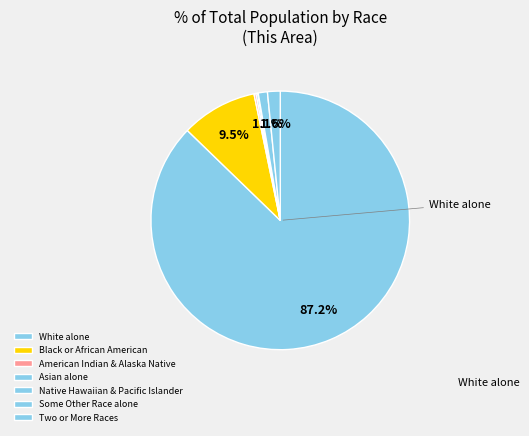

Which category has the biggest portion of the pie?

White alone